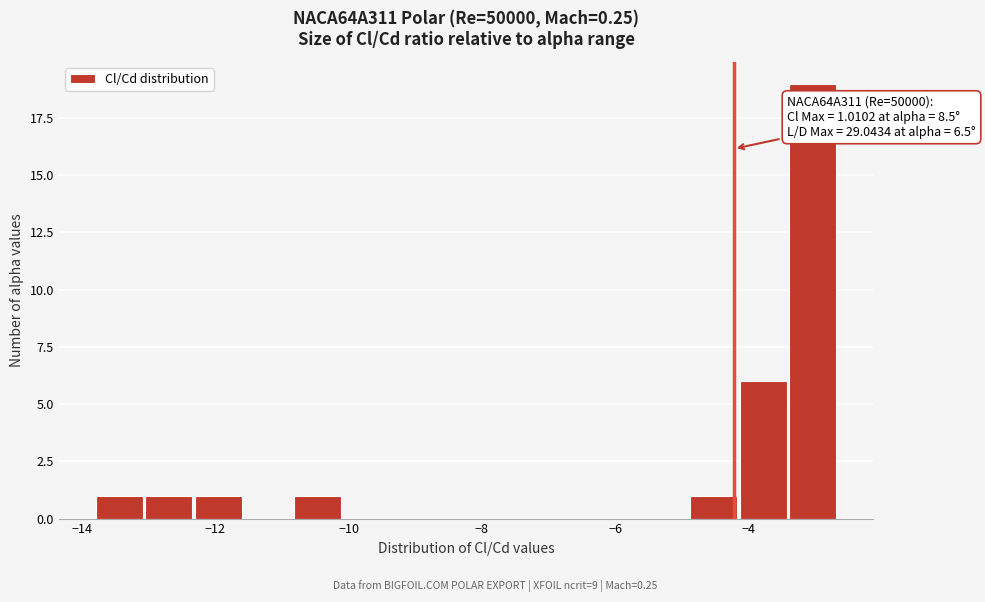

Around what value on the x-axis is the tallest bar? Give the approximate position of its centre, as read against the axis.

-3.0